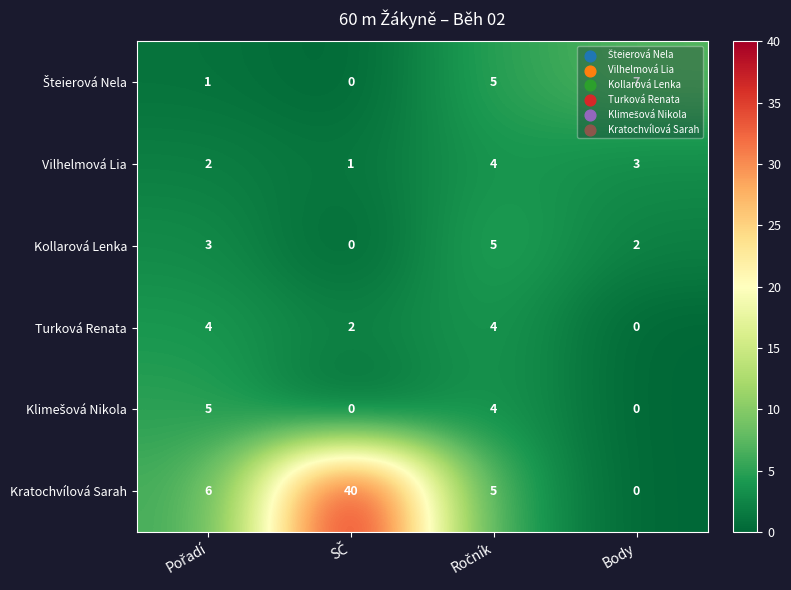

At which label is Kollarová Lenka closest to 2?

Body